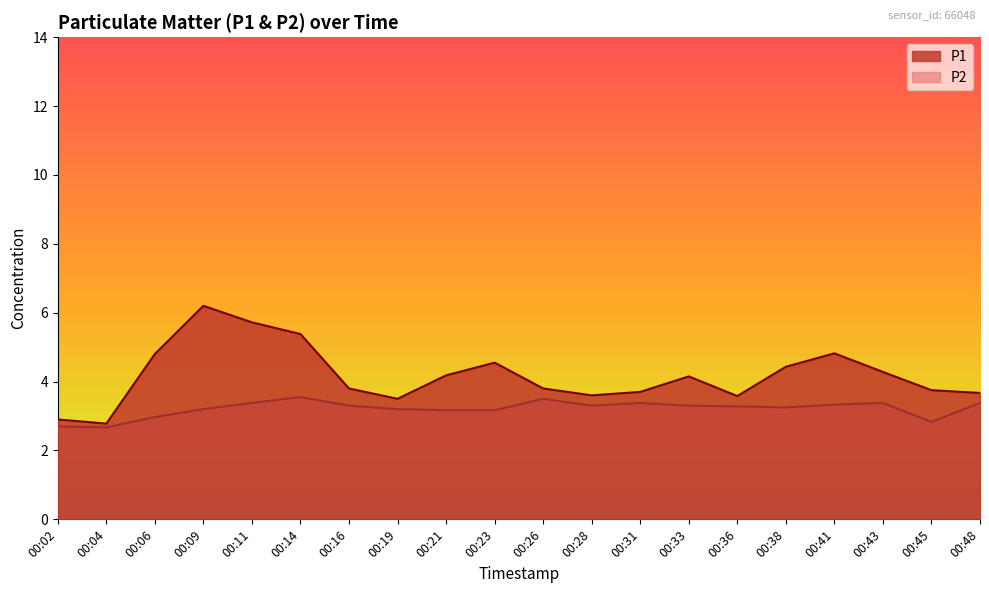

True or false: P1 and P2 cross at least once.

False